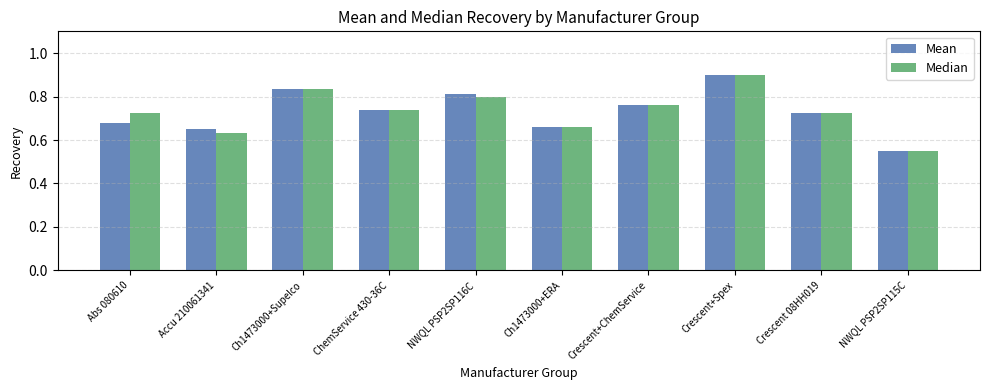

Count the Mean values in the range 0 to 1.

10